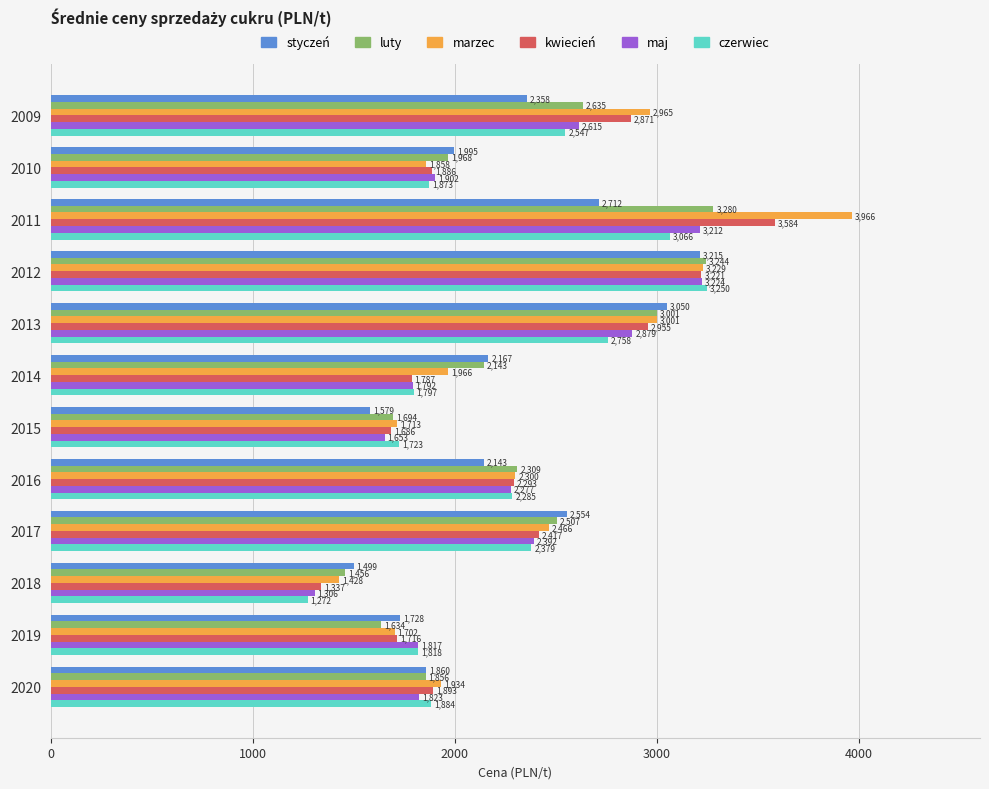

Which category has the highest value across all series?

2011